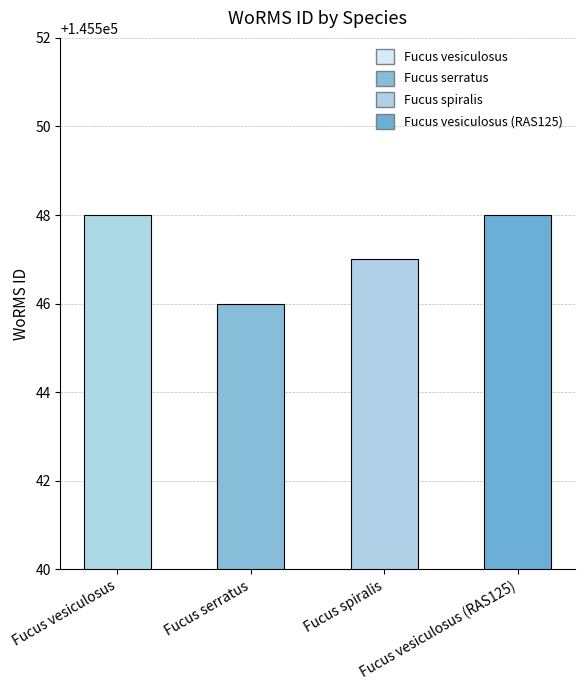

Are the bars horizontal?

No